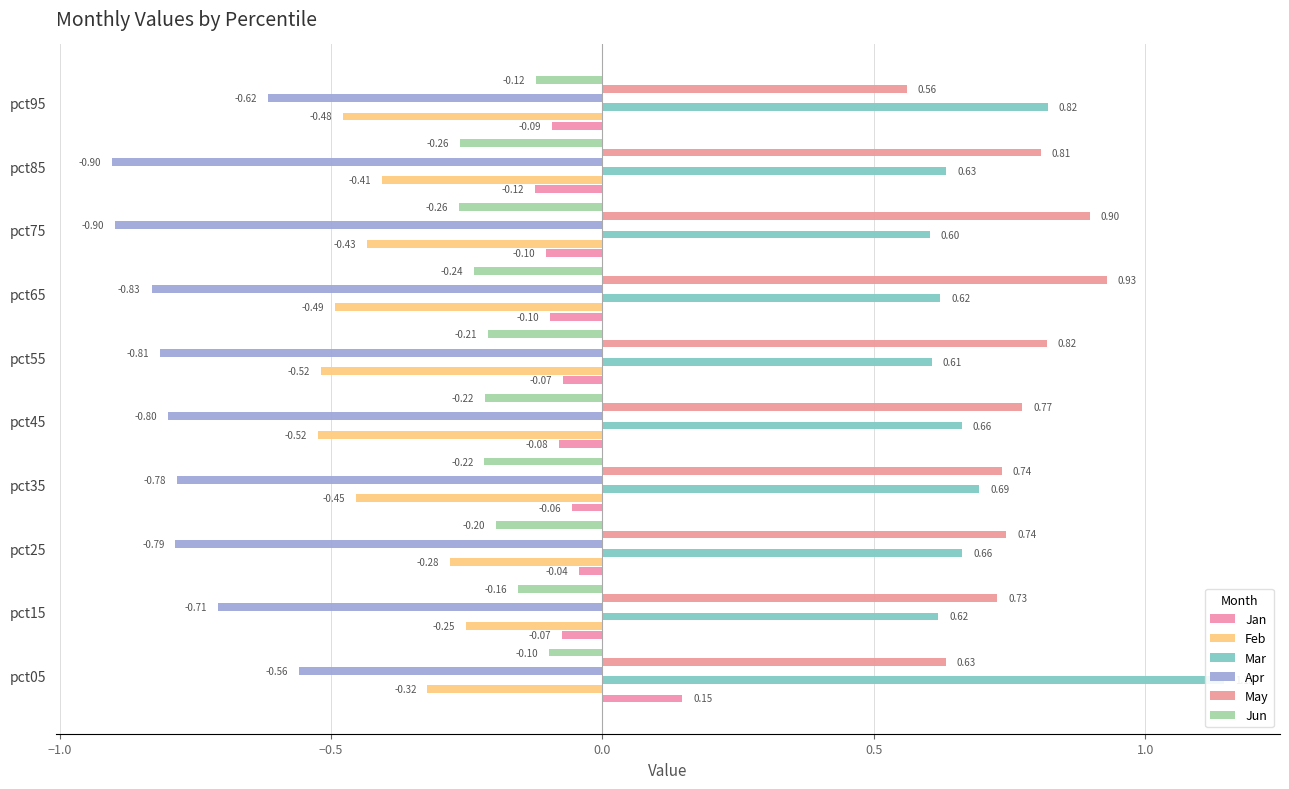

Count the number of categories in the chart.

10